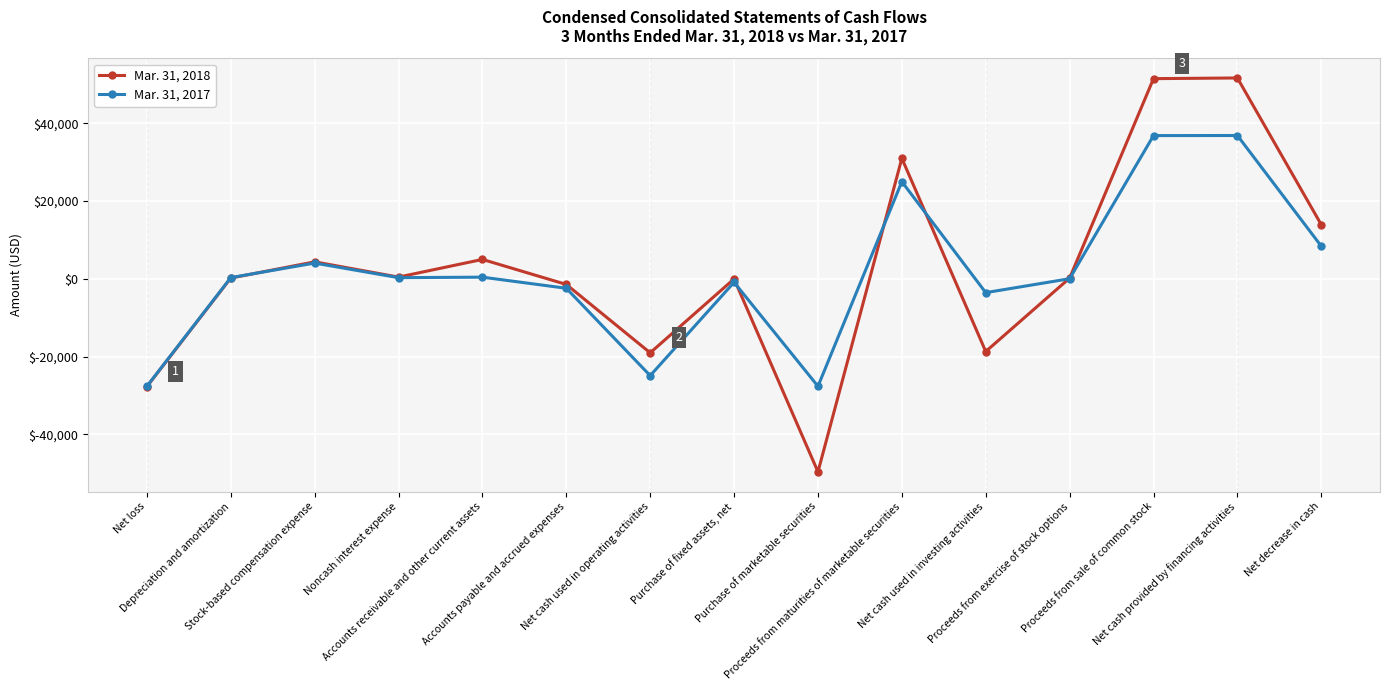

At which category does Mar. 31, 2017 reach its first local peak?

Stock-based compensation expense